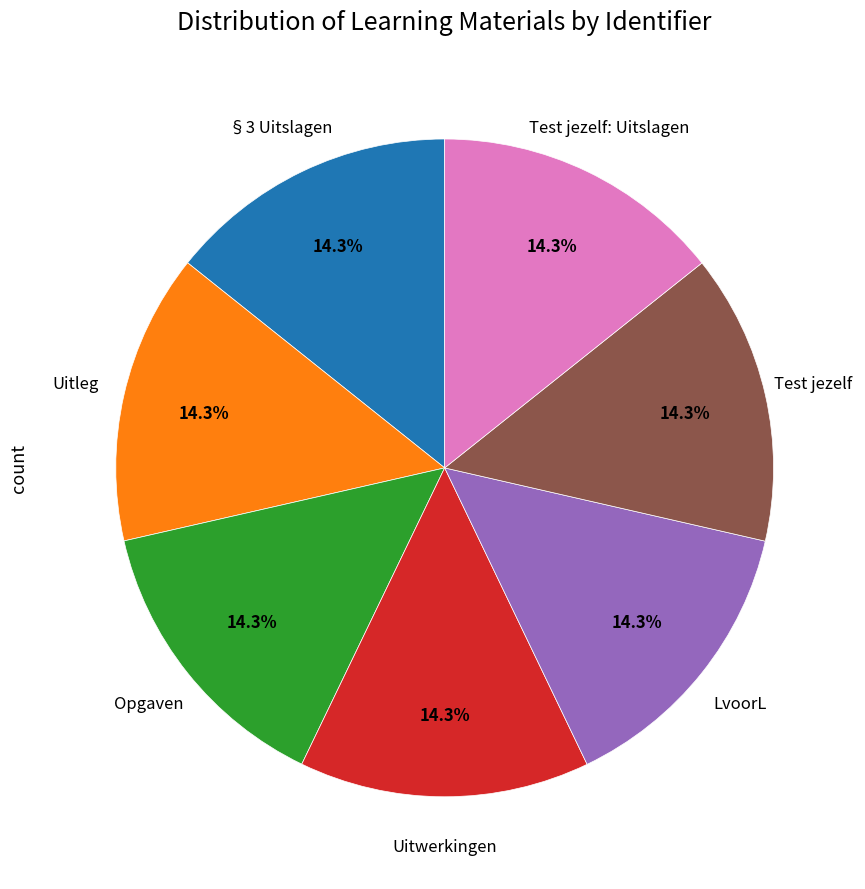

Is there a majority slice in this chart?

No